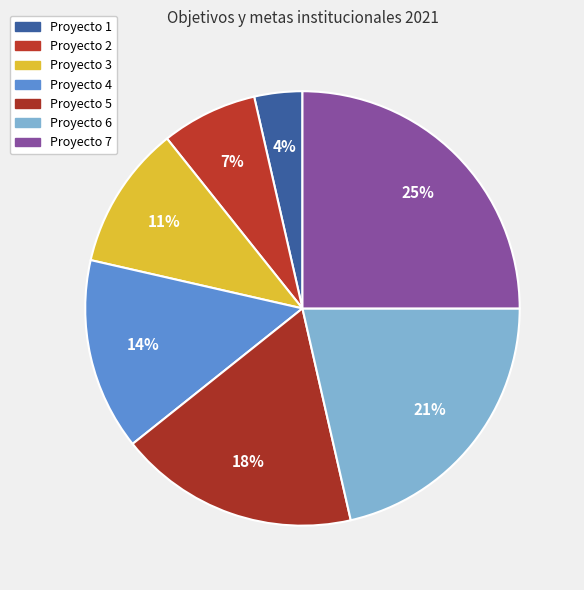

Is Proyecto 5 the majority of the pie?

No